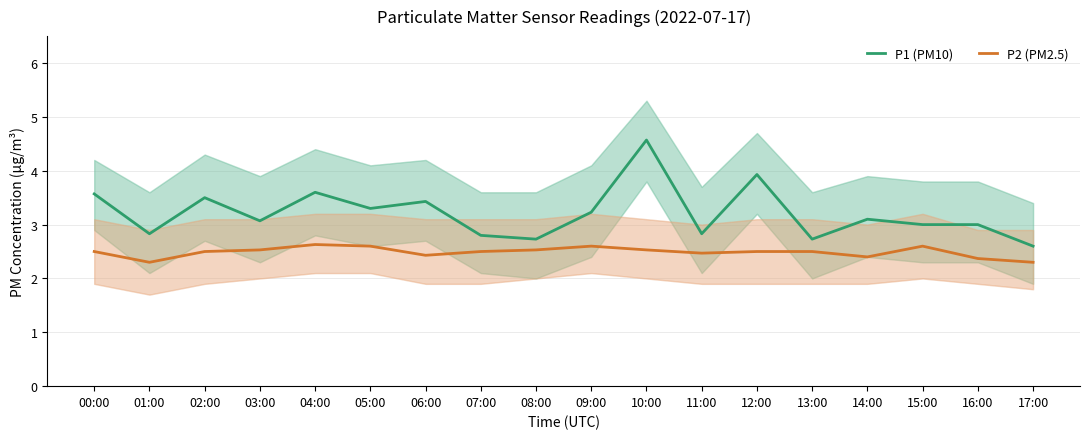

The value of P1 (PM10) at 05:00 is 5.6. True or false?

False